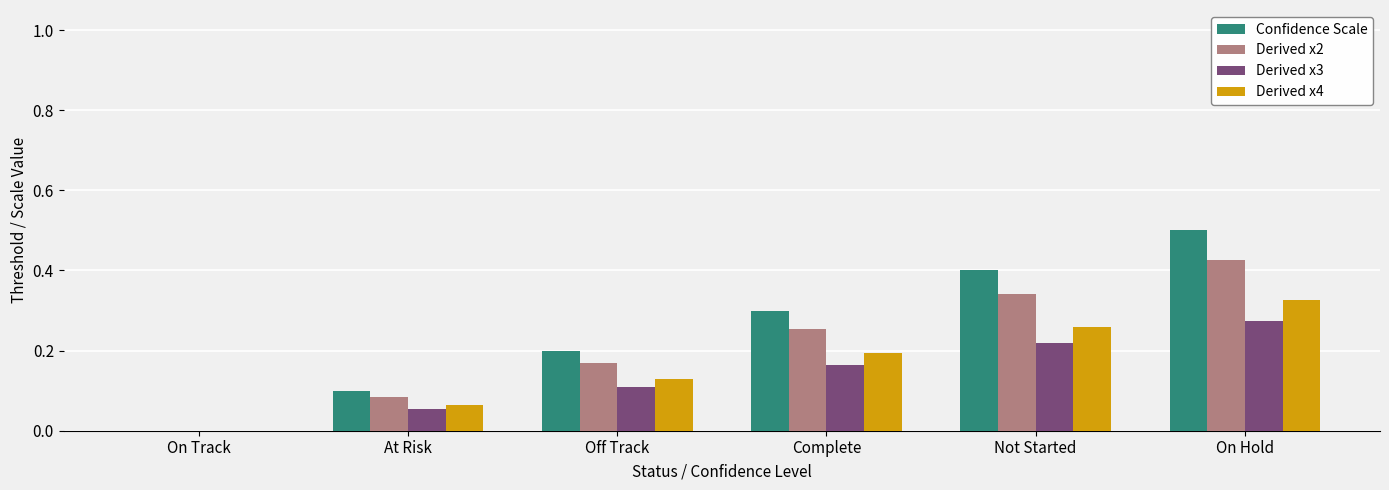

What is the highest value of the Confidence Scale series?

0.5